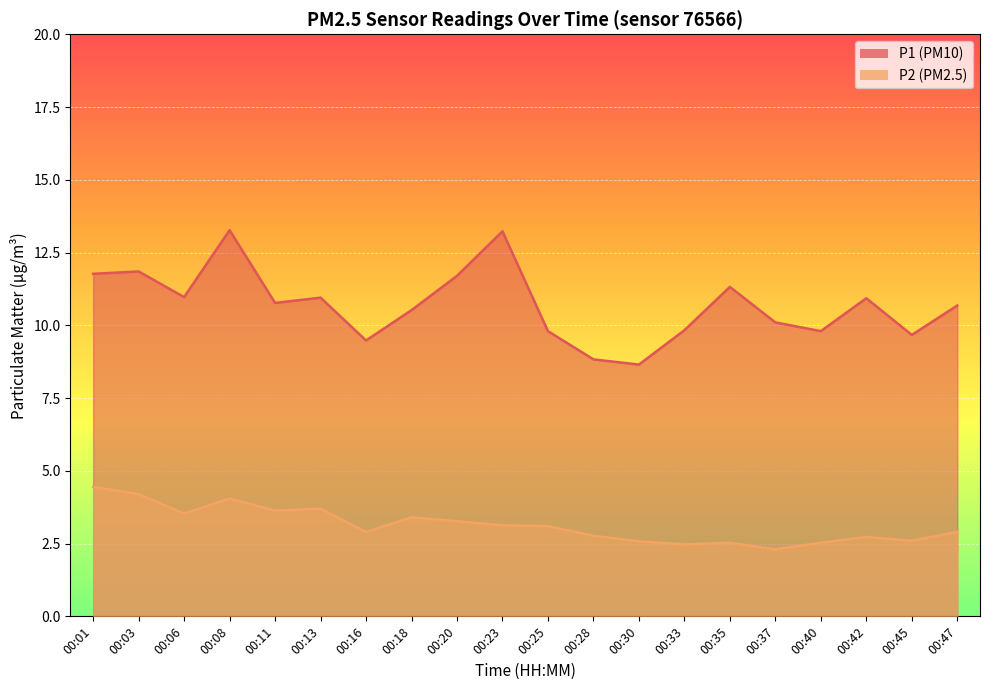

Rank the categories by P1 value from lowest to highest.

00:30, 00:28, 00:16, 00:45, 00:25, 00:40, 00:33, 00:37, 00:18, 00:47, 00:11, 00:42, 00:13, 00:06, 00:35, 00:20, 00:01, 00:03, 00:23, 00:08